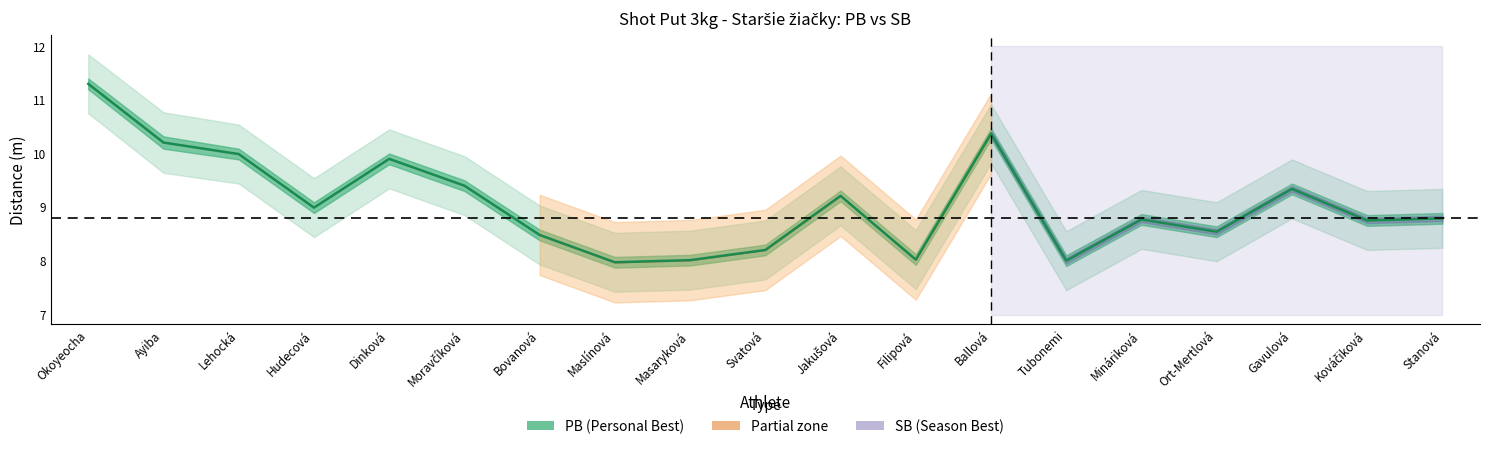

Rank the categories by value from highest to lowest.

Okoyeocha, Ballová, Ayiba, Lehocká, Dinková, Moravčíková, Gavulová, Jakušová, Hudecová, Stanová, Mináriková, Kováčiková, Ort-Mertlová, Bovanová, Svatová, Filipová, Masaryková, Tubonemi, Maslínová